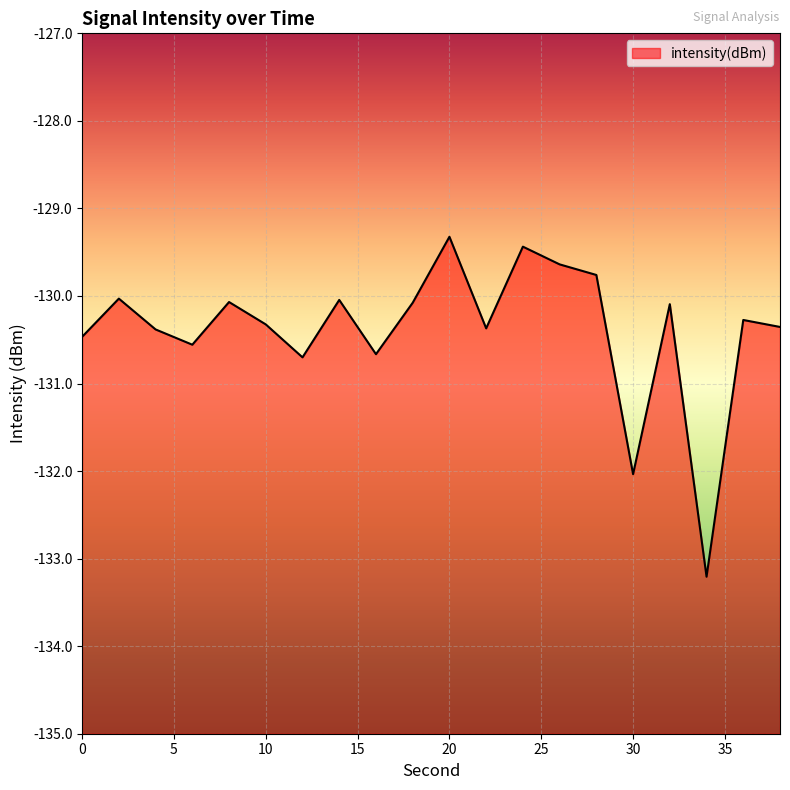

What is the value of the 14th point from the left?

-129.6